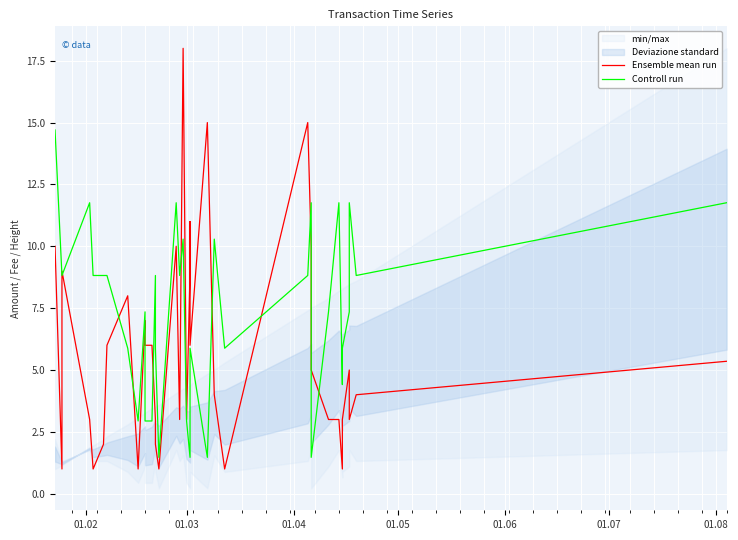

Which series has the widest spread of values?

Ensemble mean run